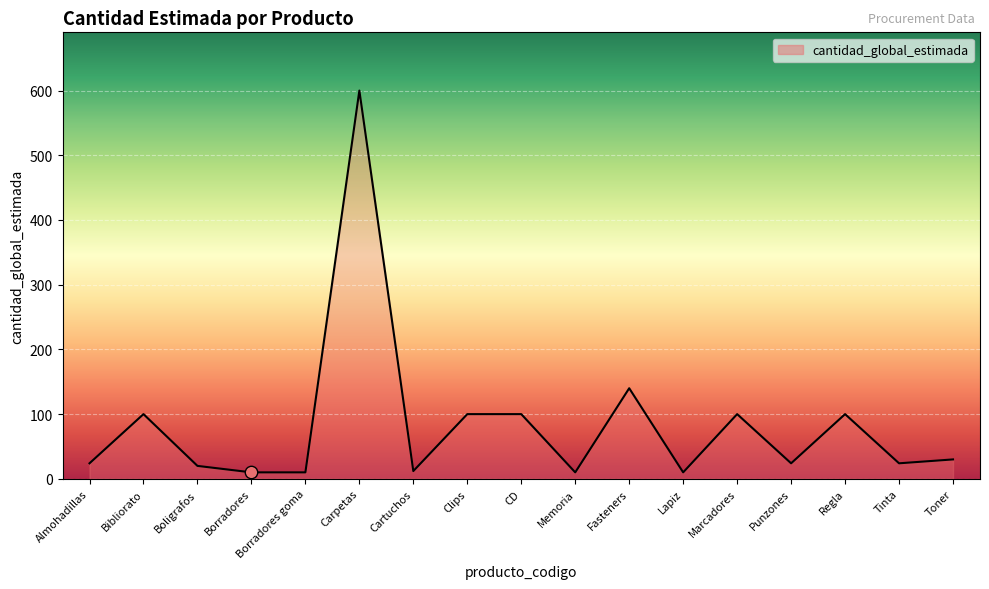

What is the change in value from CD to Punzones?

-76